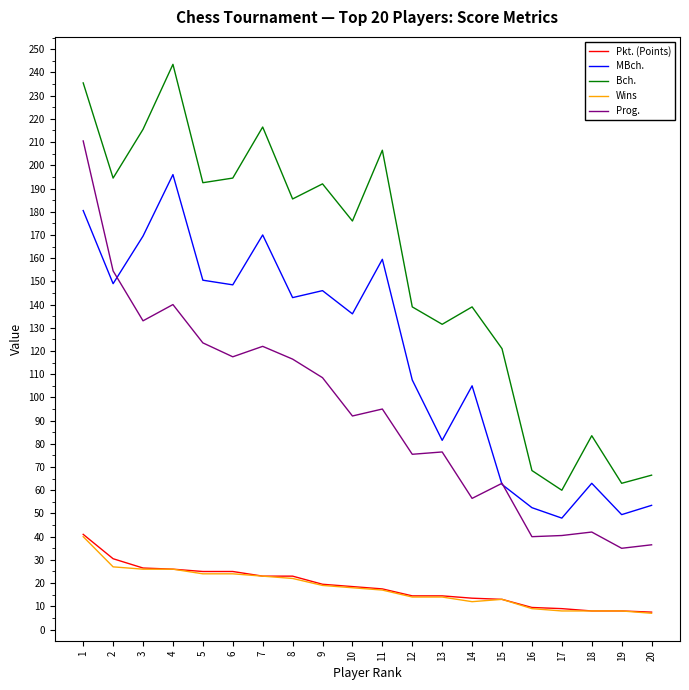

True or false: Pkt. (Points) and Bch. cross at least once.

False